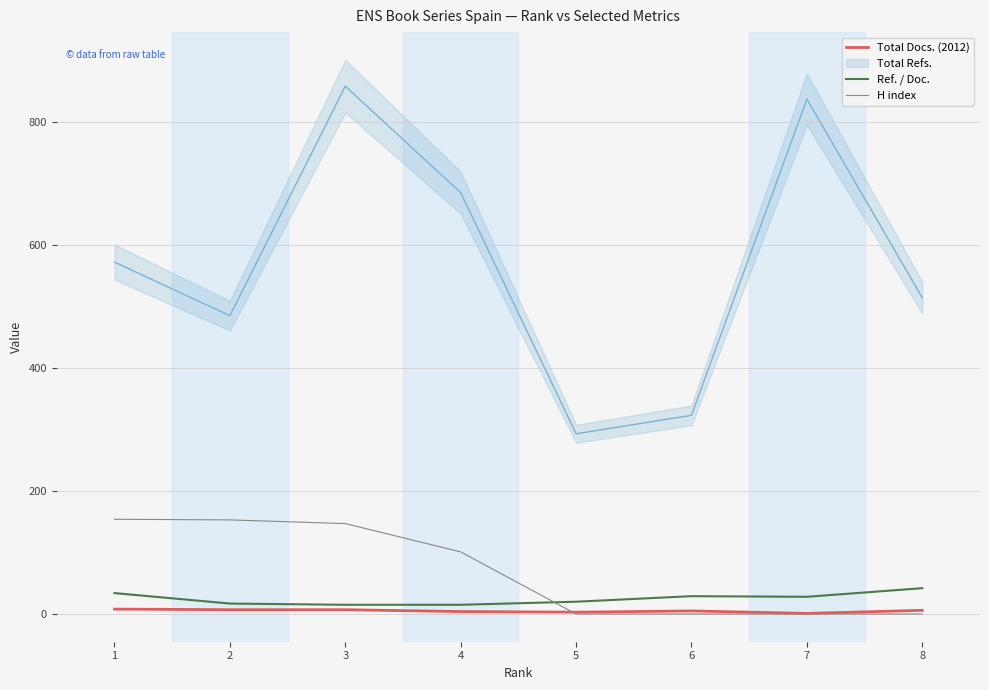

Between 2 and 7, which series saw the biggest shift?

H index